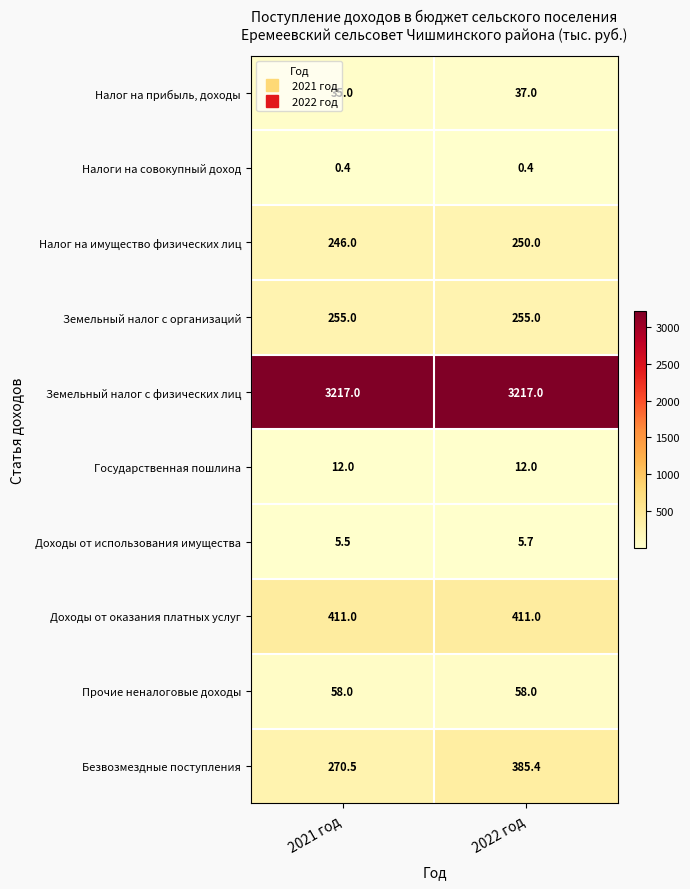

What is the sum of all Безвозмездные поступления values?

655.9